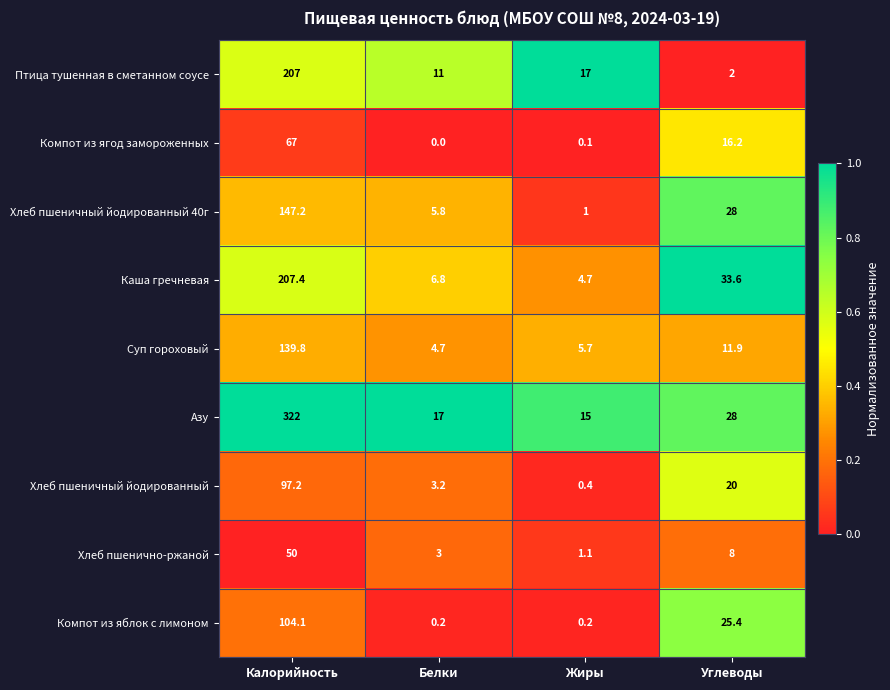

Rank the series by their maximum value, from lowest to highest.

Хлеб пшенично-ржаной, Компот из ягод замороженных, Хлеб пшеничный йодированный, Компот из яблок с лимоном, Суп гороховый, Хлеб пшеничный йодированный 40г, Птица тушенная в сметанном соусе, Каша гречневая, Азу